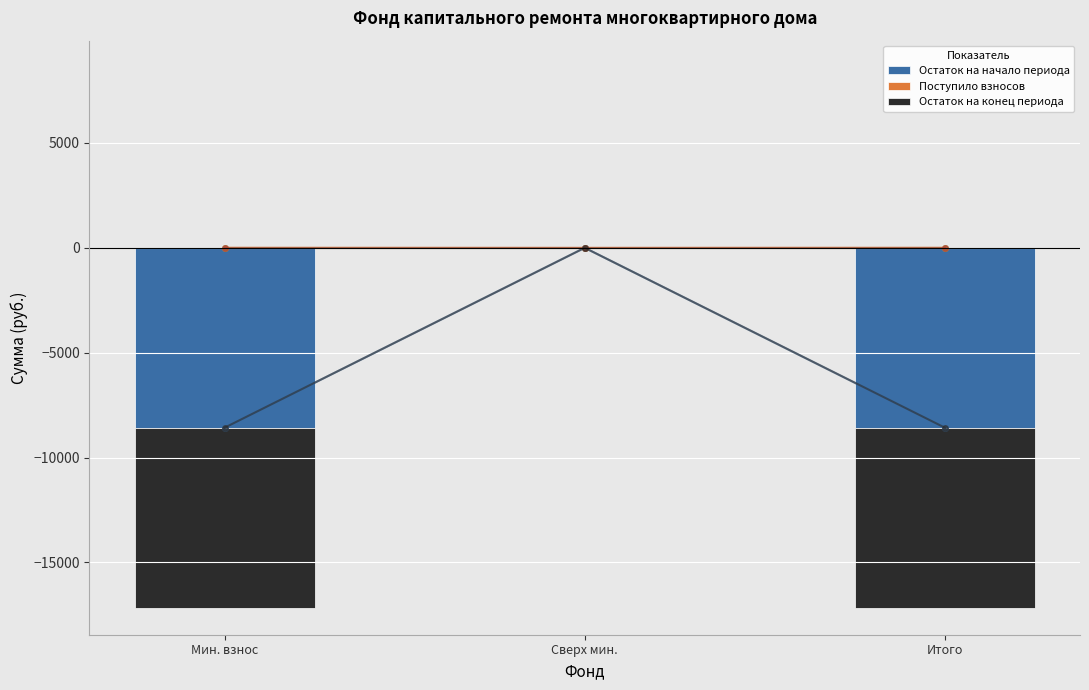

At which category is the sum across all series the highest?

Сверх мин.